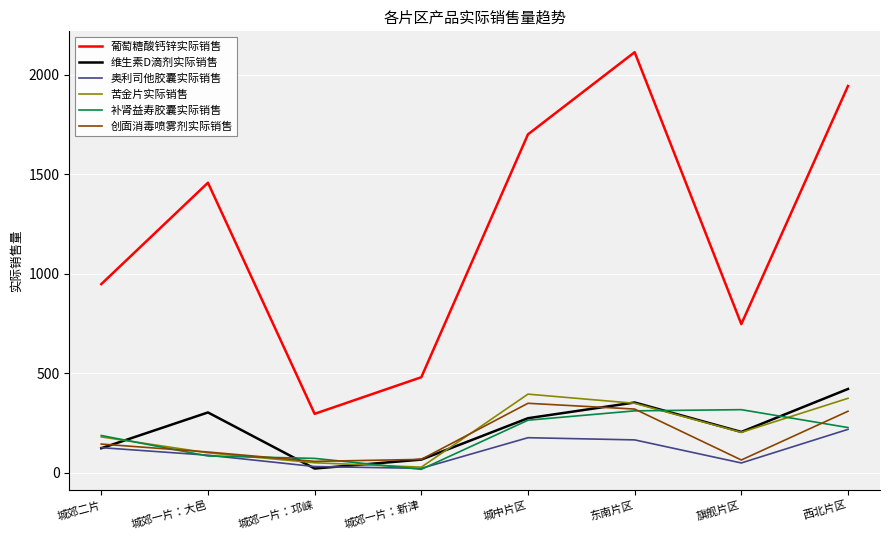

What are all the series names shown in the legend?

葡萄糖酸钙锌实际销售, 维生素D滴剂实际销售, 奥利司他胶囊实际销售, 苦金片实际销售, 补肾益寿胶囊实际销售, 创面消毒喷雾剂实际销售